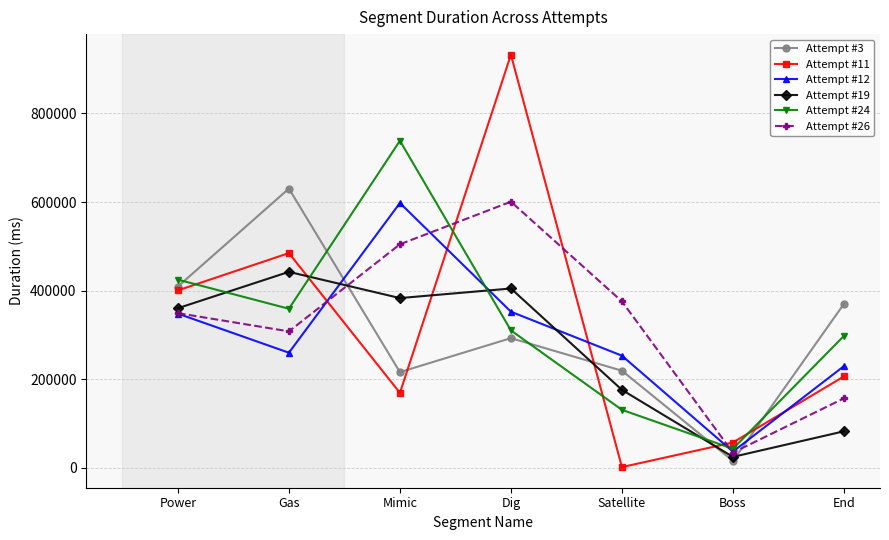

Which series ends up on top after the final intersection of Attempt #12 and Attempt #26?

Attempt #12